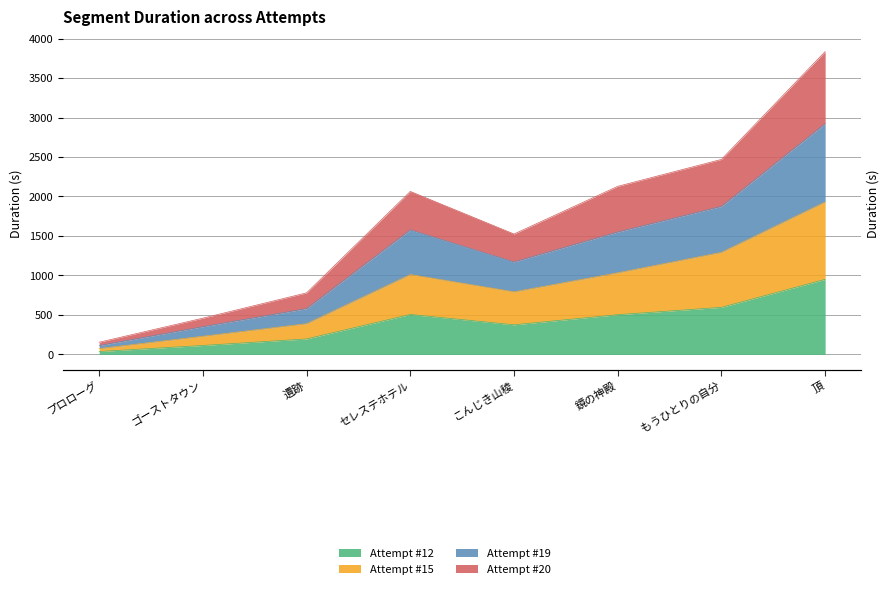

List the labels in order of Attempt #15 value, largest first.

頂, もうひとりの自分, 鏡の神殿, セレステホテル, こんじき山稜, 遺跡, ゴーストタウン, プロローグ